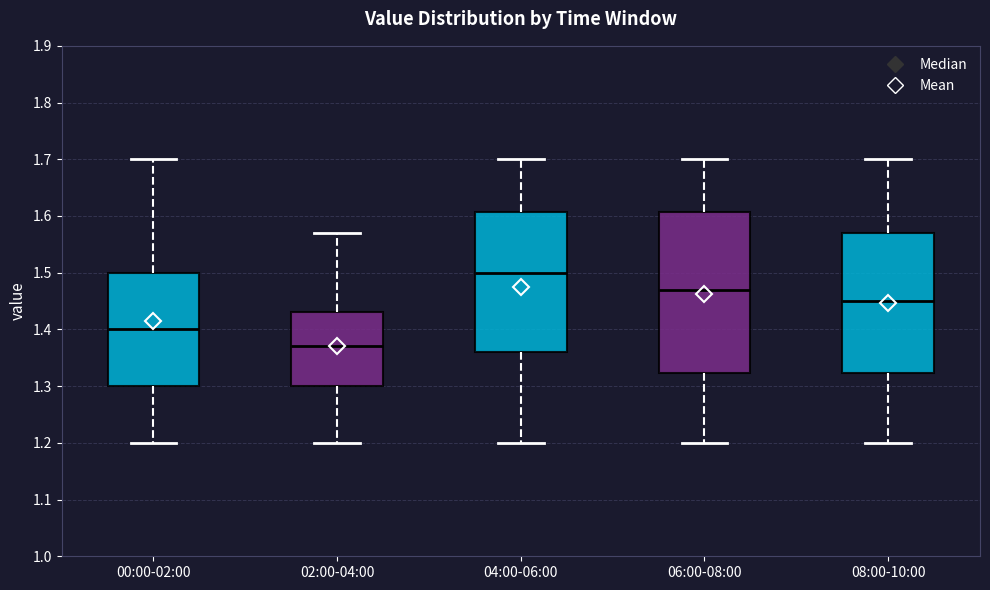

Where does the upper whisker of the box for 04:00-06:00 end on the y-axis? The values are not printed on the chart, so give them approximately, as read against the axis.

1.70